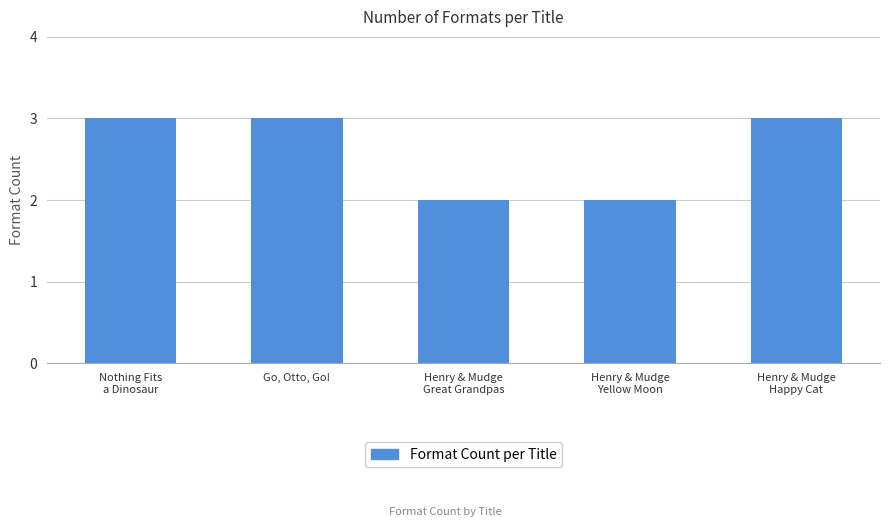

What is the greatest value displayed?

3